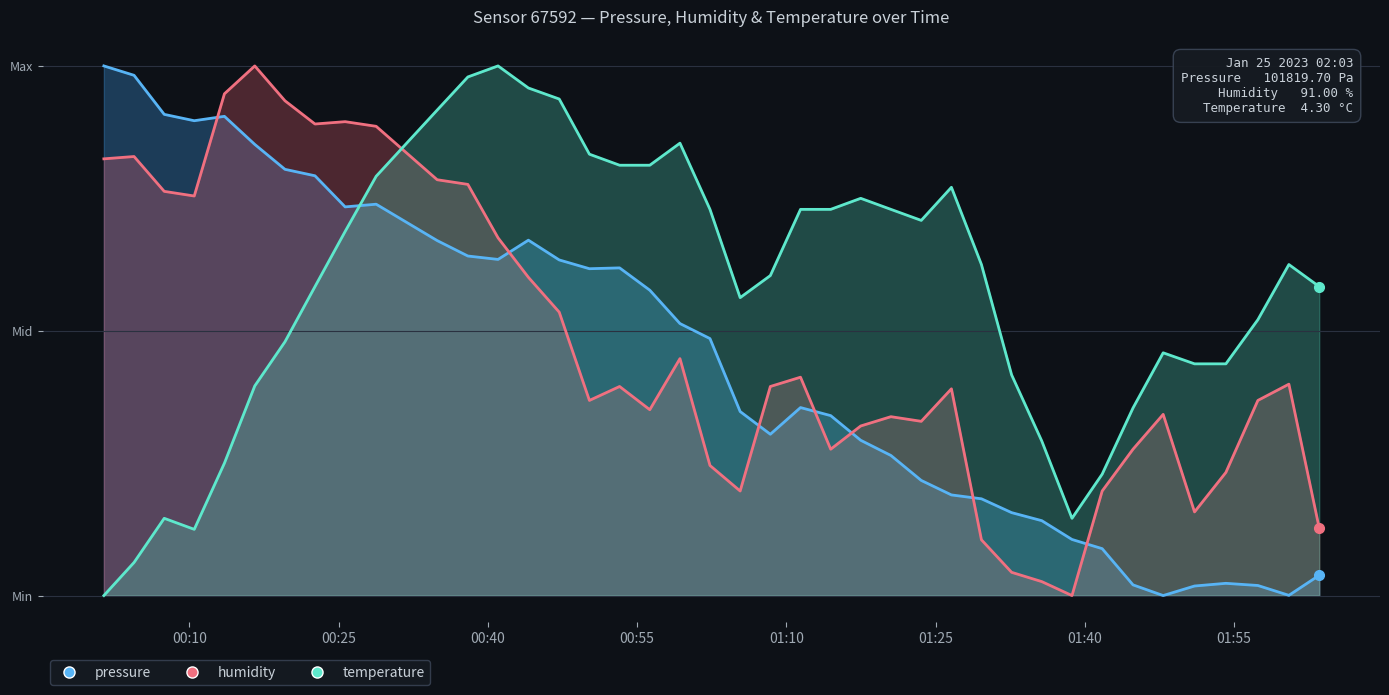

Which series changed the most between 2023-01-25T00:56:17 and 2023-01-25T01:41:45?

temperature